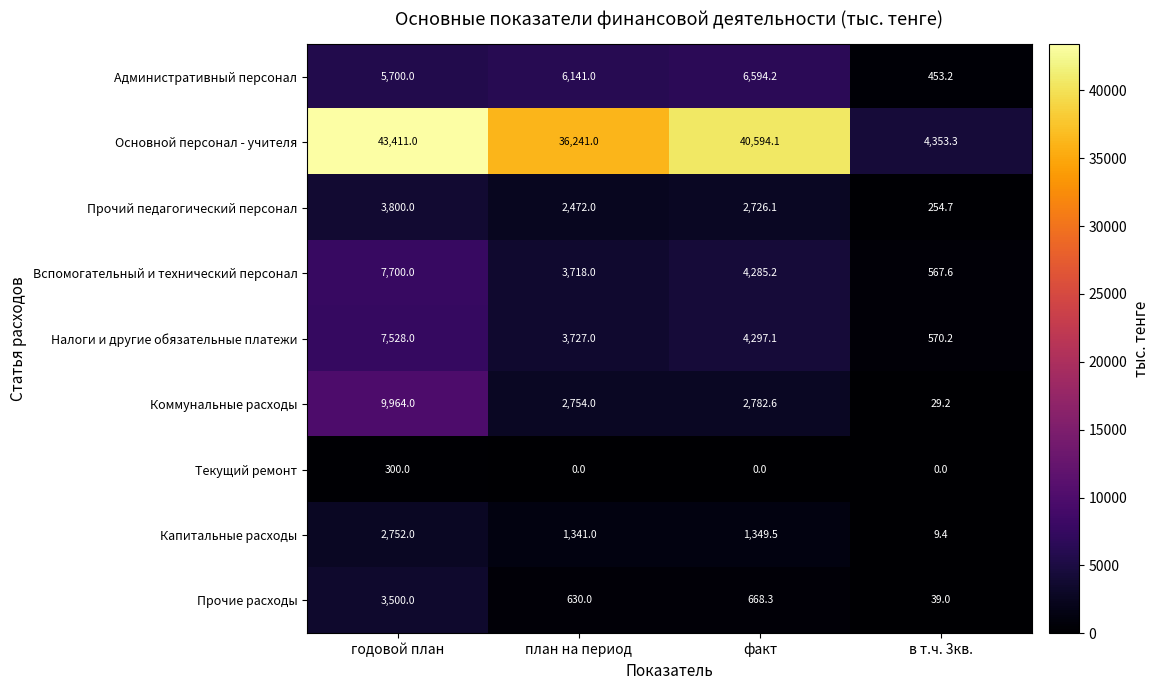

The Вспомогательный и технический персонал series shows 6232.8 at план на период. True or false?

False